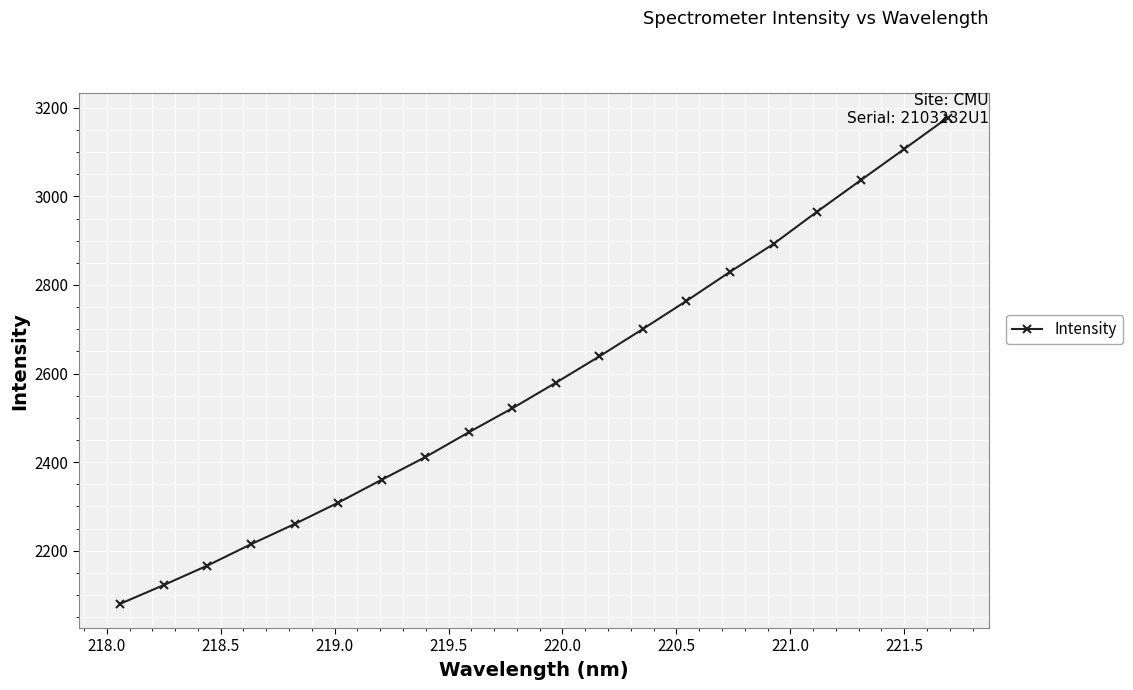

Reading left to right, transcribe all the data shown in this chart.

2080.3	2122.6	2166.5	2214.7	2260.2	2308.4	2360.2	2411.3	2467.4	2521.6	2579.3	2638.8	2700.6	2764.0	2829.6	2892.6	2965.4	3036.2	3106.6	3177.5